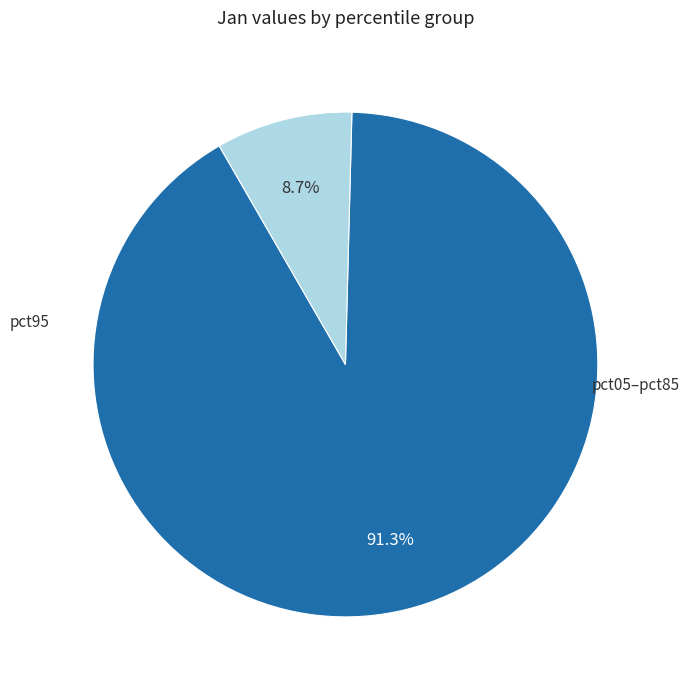

How many segments does this pie chart have?

2